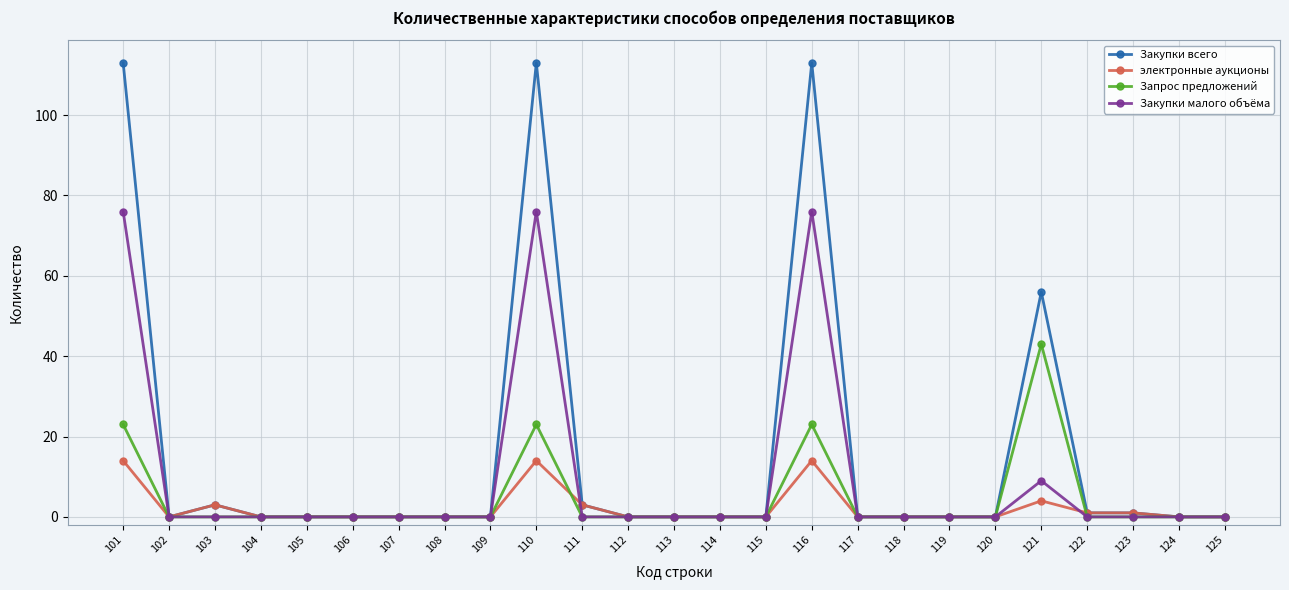

Rank the series by their maximum value, from lowest to highest.

электронные аукционы, Запрос предложений, Закупки малого объёма, Закупки всего